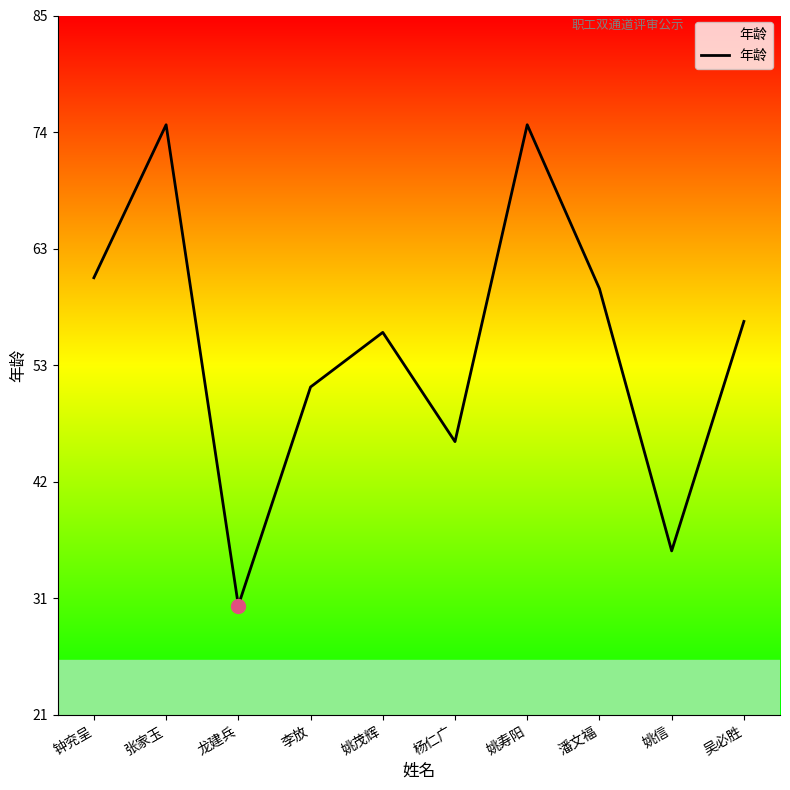

The chart shows a value of 57 at 吴必胜. True or false?

True